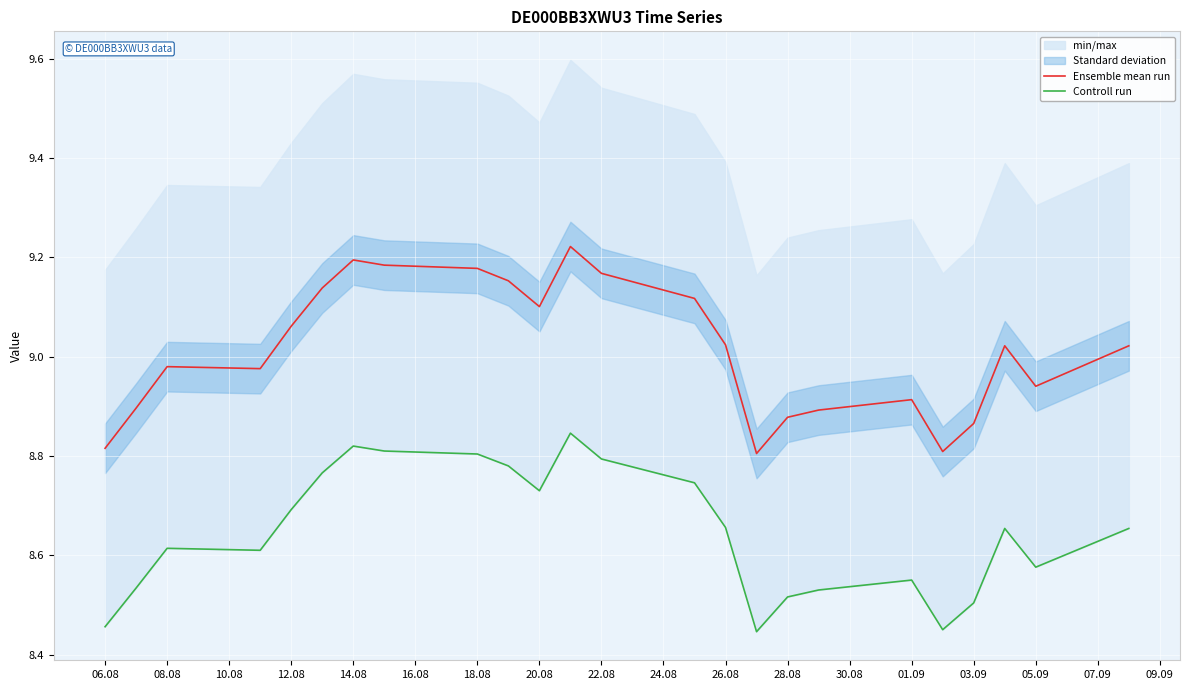

Rank the series by their maximum value, from highest to lowest.

Ensemble mean run, Controll run